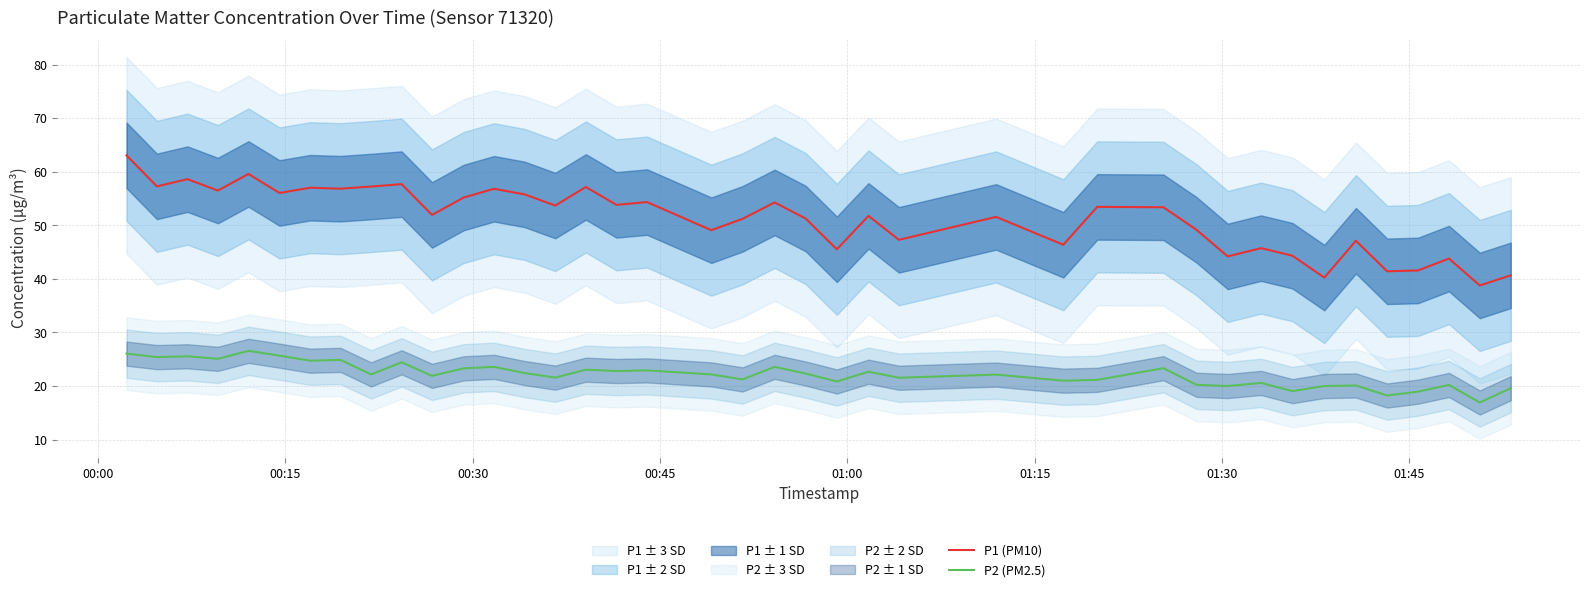

True or false: P1 (PM10) and P2 (PM2.5) intersect in this chart.

False